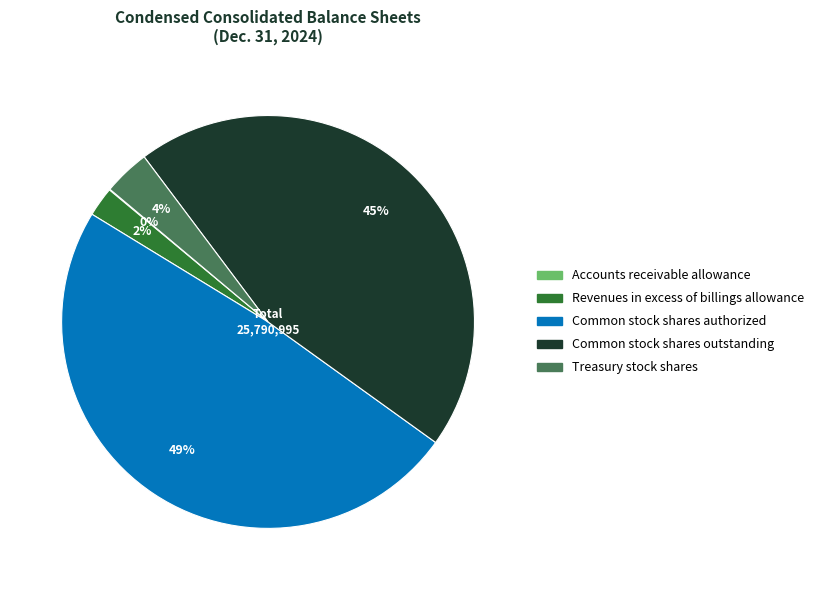

Which has a higher value, Revenues in excess of billings allowance or Treasury stock shares?

Treasury stock shares